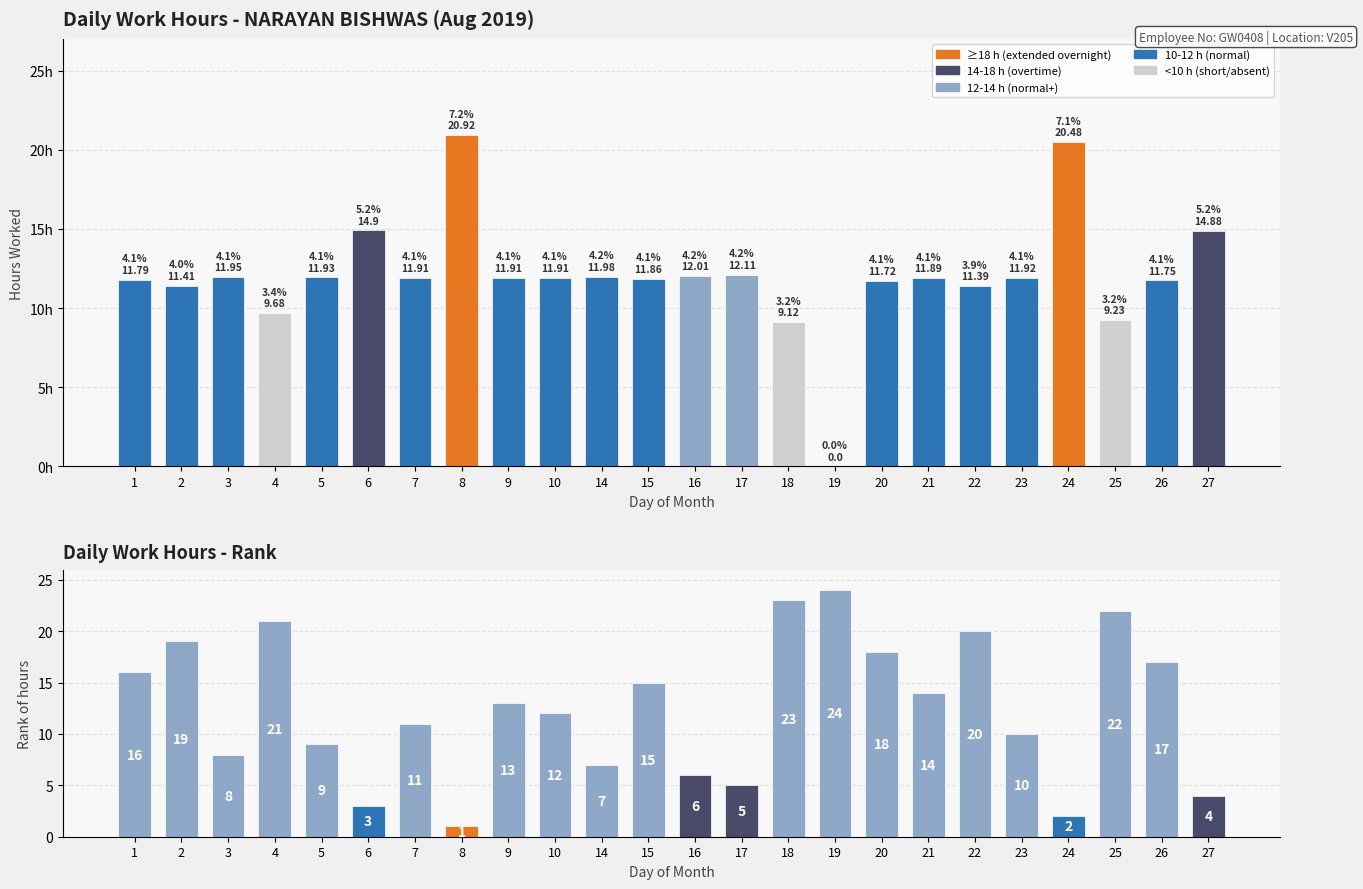

At which label does Rank of hours reach its peak?

19